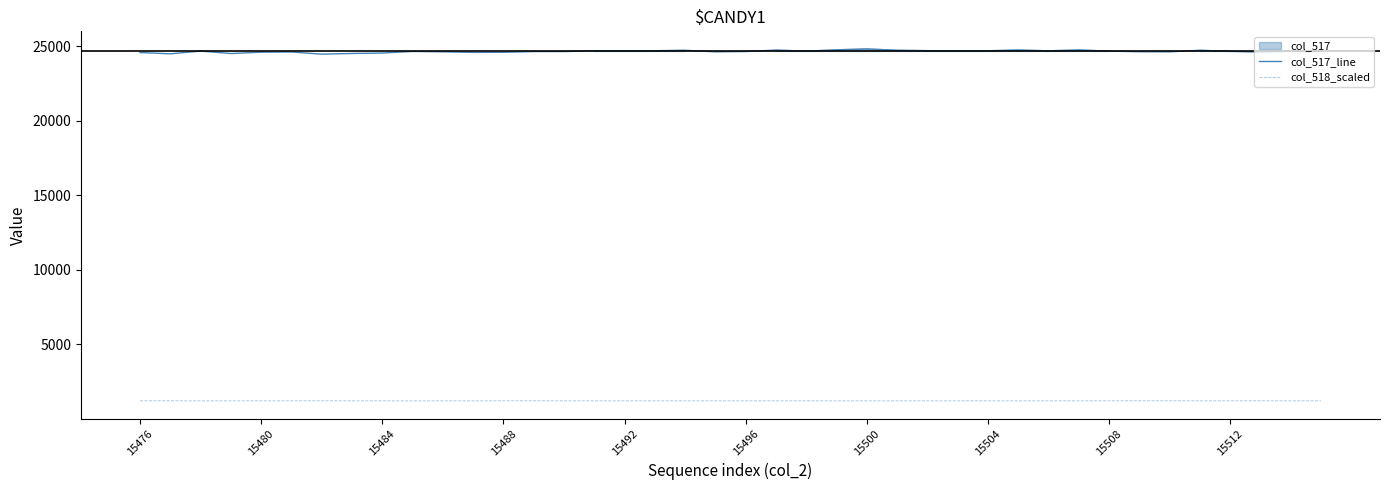

Between 29 and 26, which is larger?

29